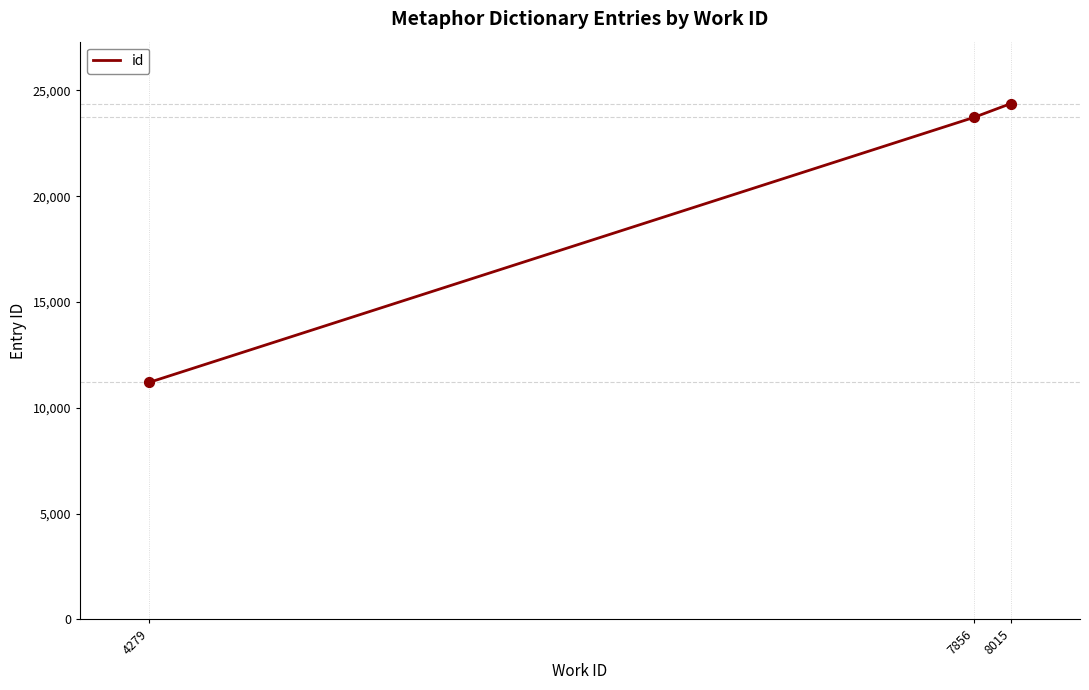

What is the change in value from 4279 to 7856?

+12525